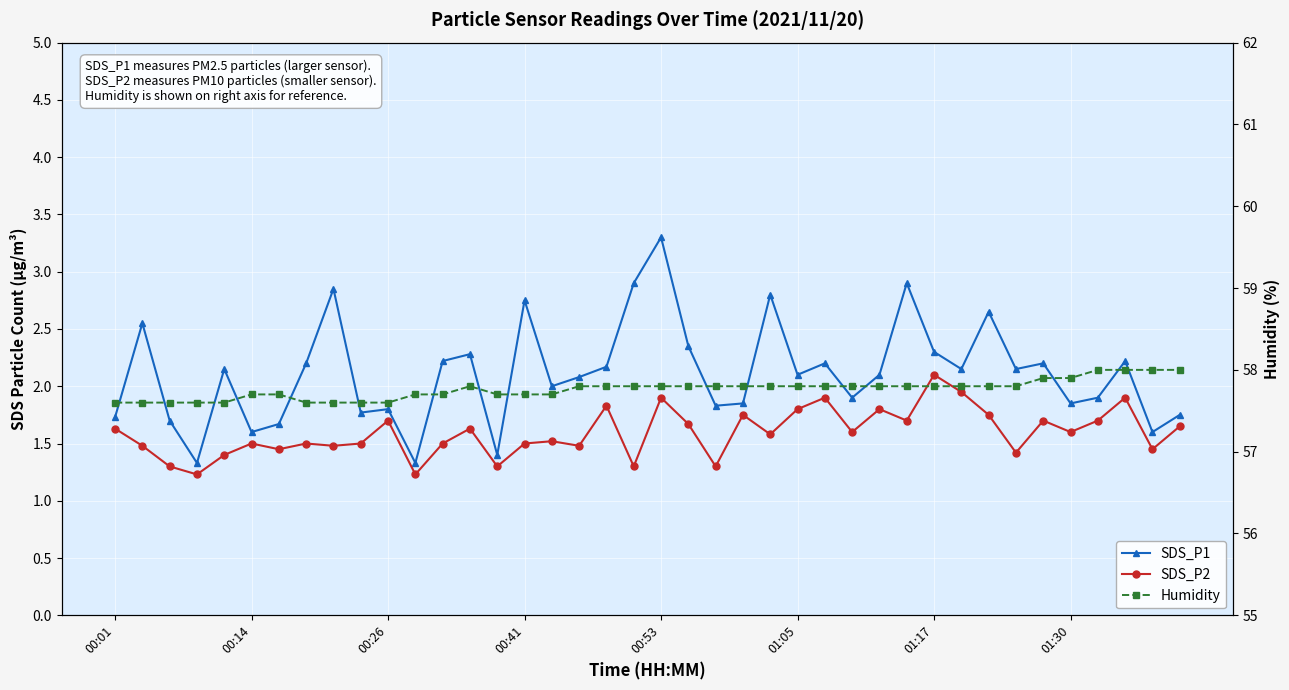

What is the difference between the Humidity values at 10 and 24?

0.2